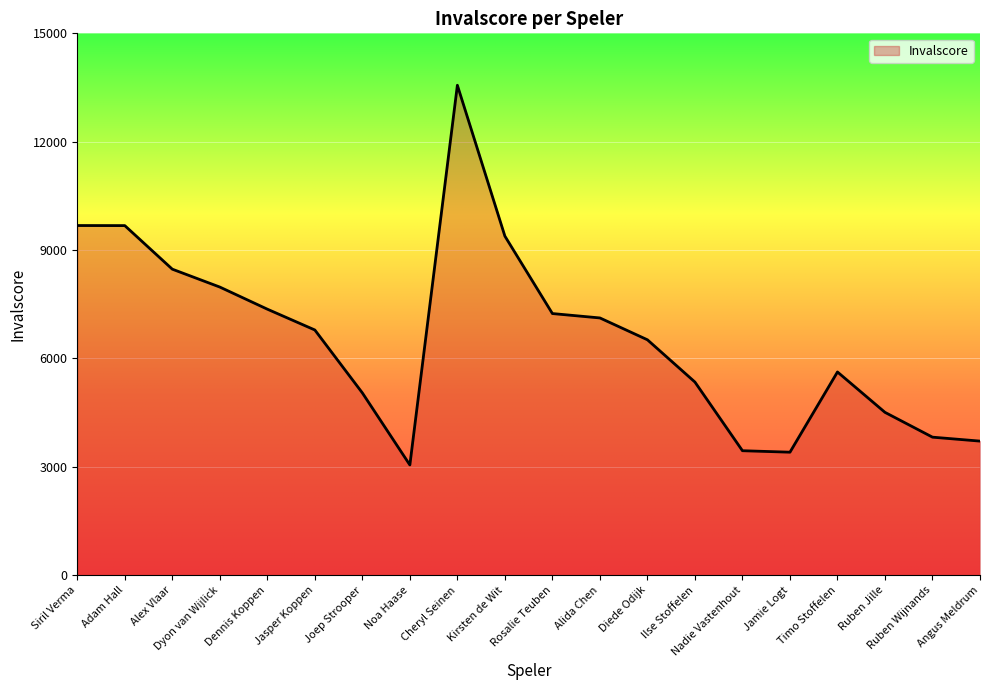

What position from the right is Adam Hall?

19